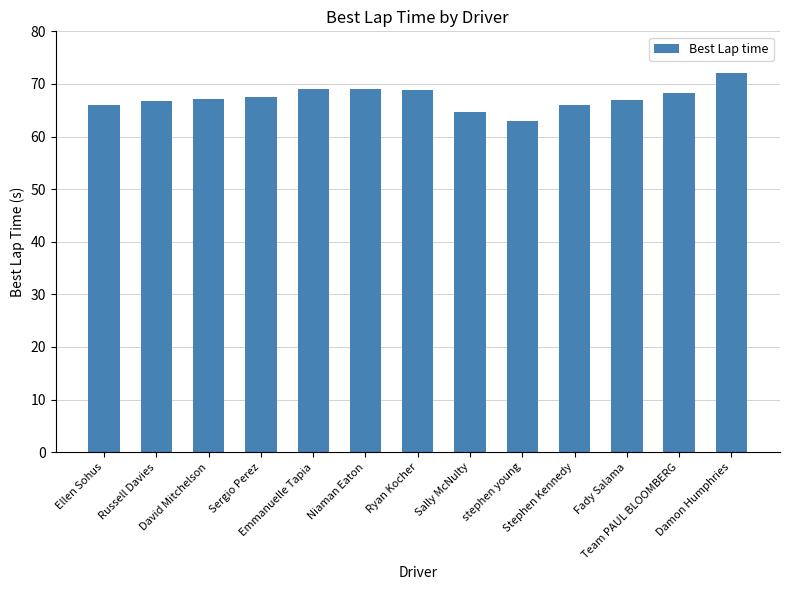

What is the average value?

67.3